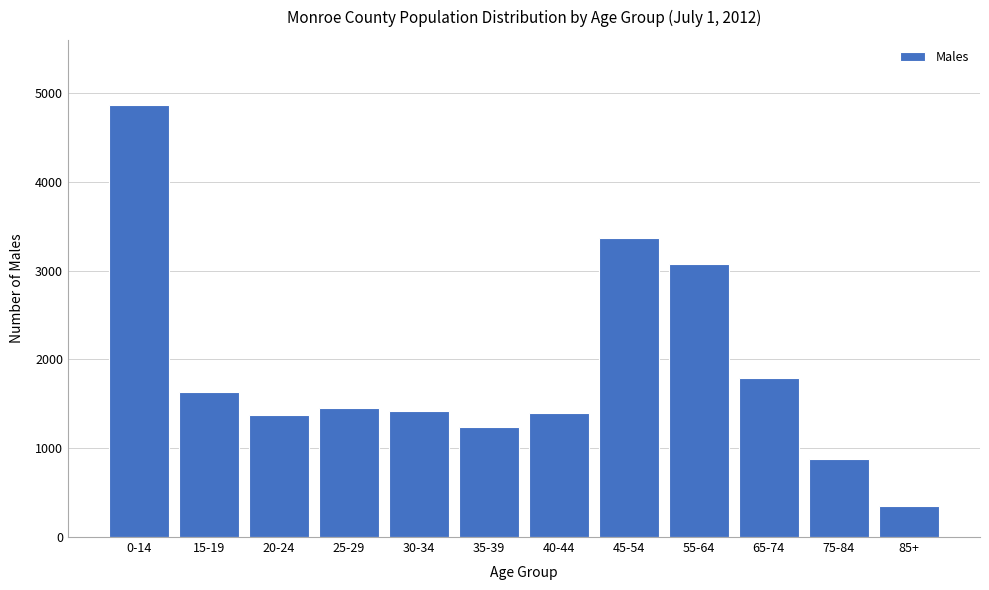

Is it true that the value at 35-39 is 1762?

False